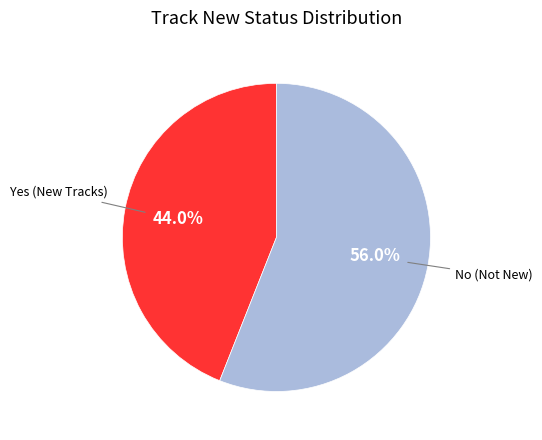

Combined, do No and Yes account for over 50%?

Yes